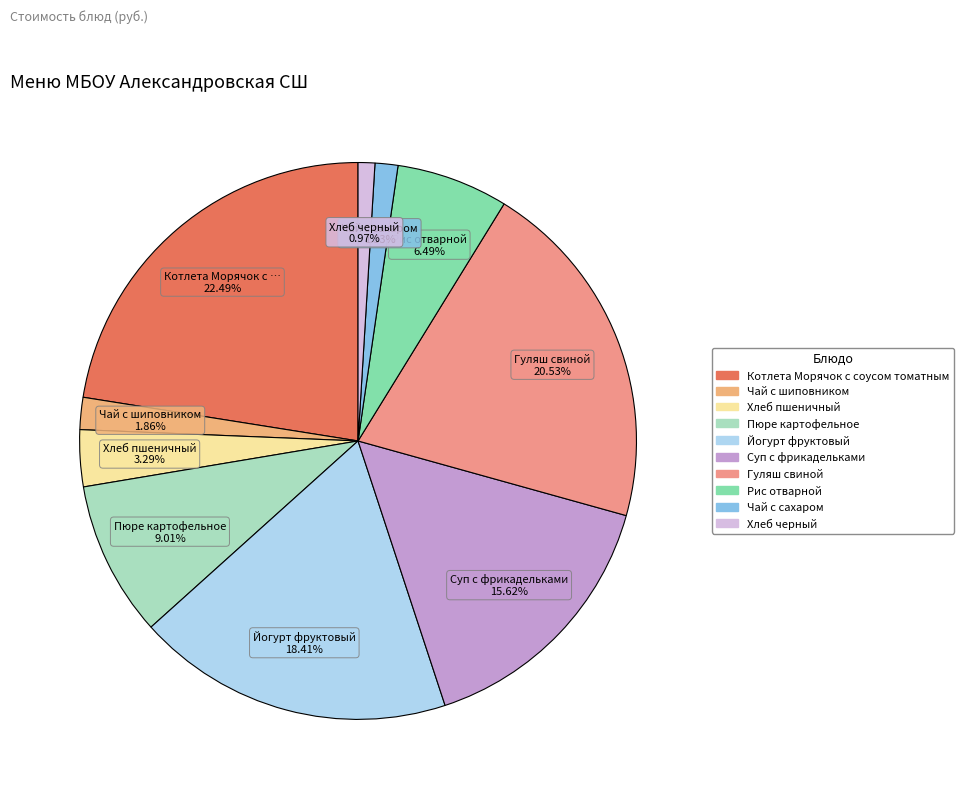

Combined, what portion of the pie is Хлеб пшеничный and Пюре картофельное?

12.3%